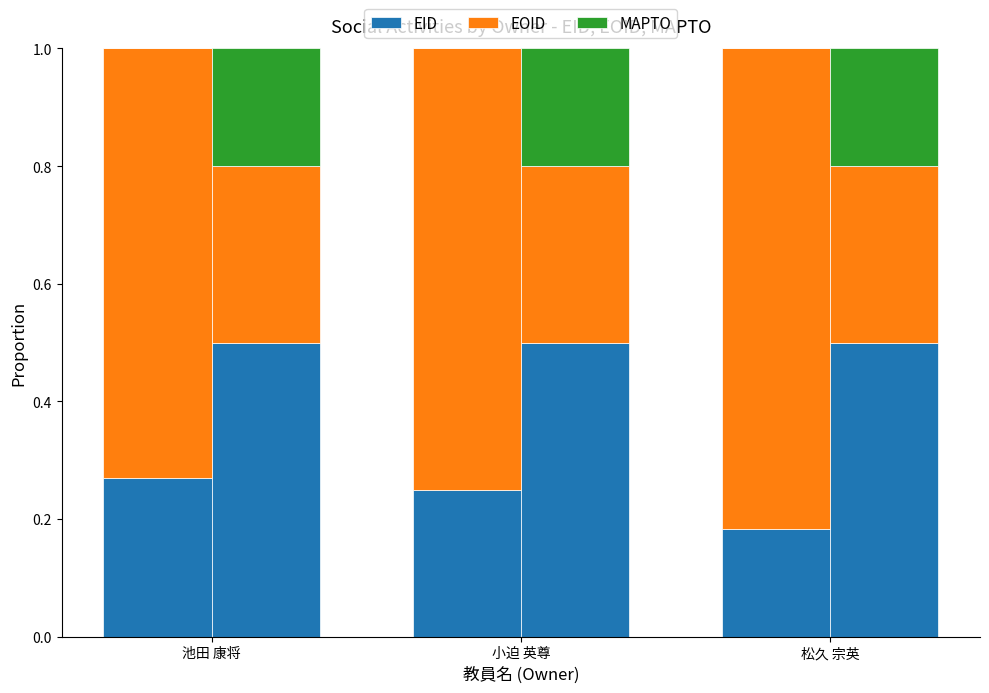

At 池田 康将, list the series in order from largest to smallest.

EOID, EID, MAPTO